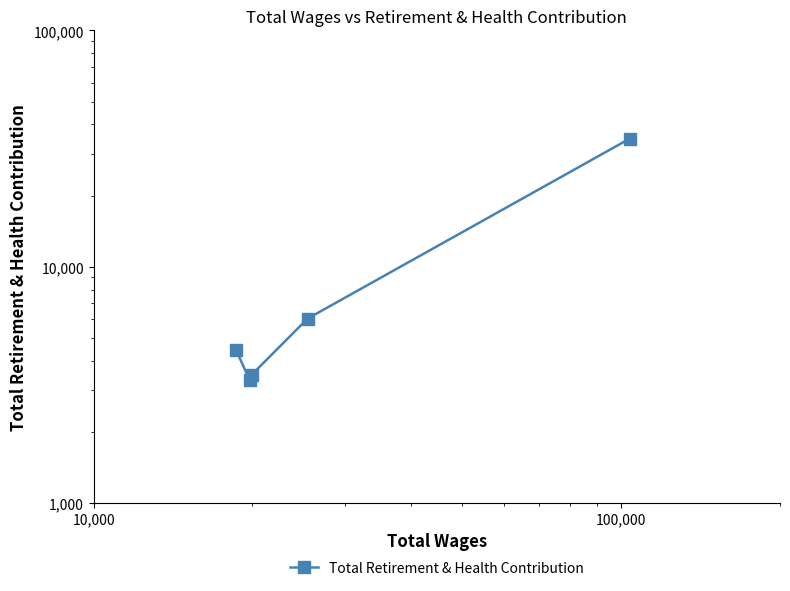

Reading left to right, list all the values displayed in this chart.

4422	3311	3484	6028	34876